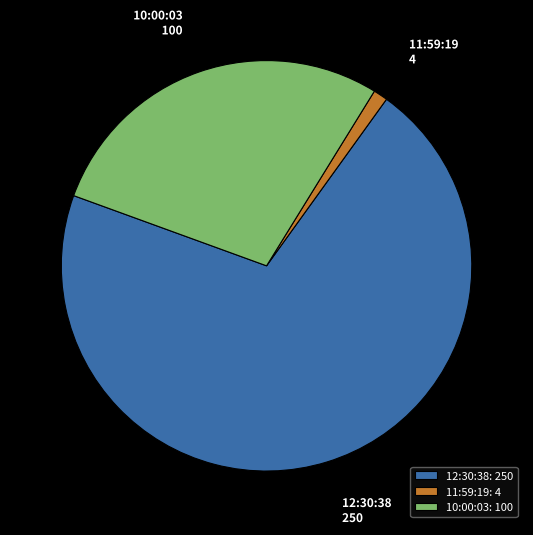

Approximately how many times larger is the value at 10:00:03 compared to 11:59:19?

25.0